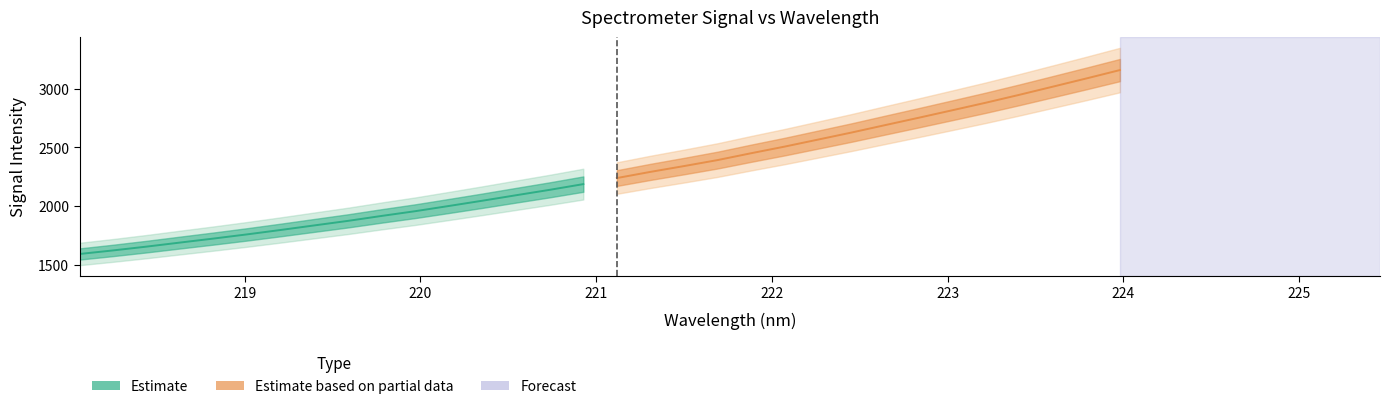

The Estimate series shows 464.4 at 218. True or false?

False